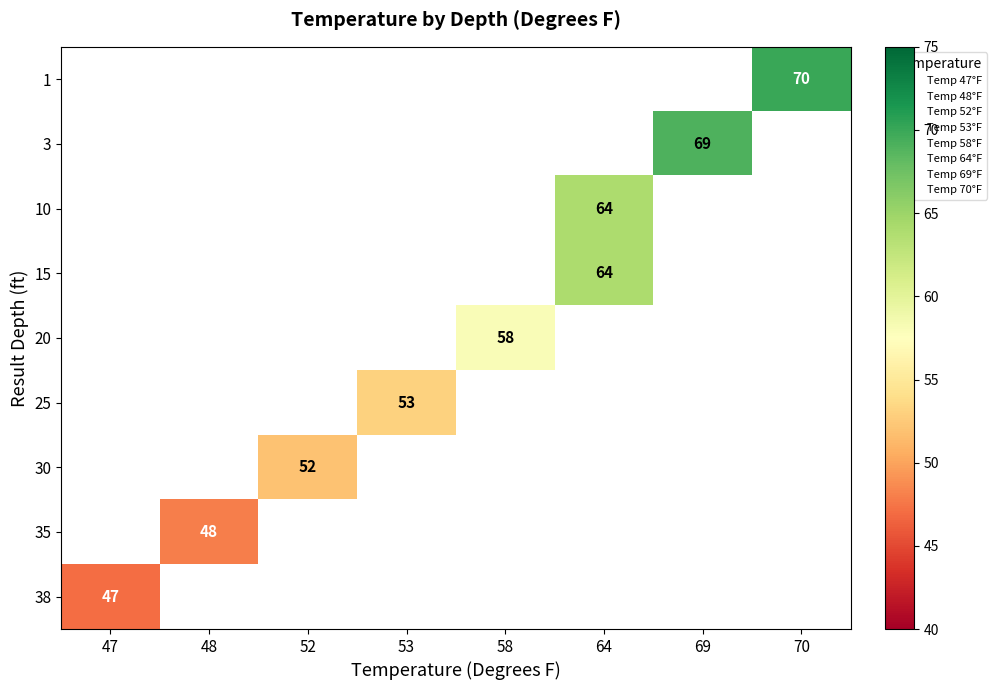

List the series in order of their overall mean, highest first.

1, 3, 10, 15, 20, 25, 30, 35, 38